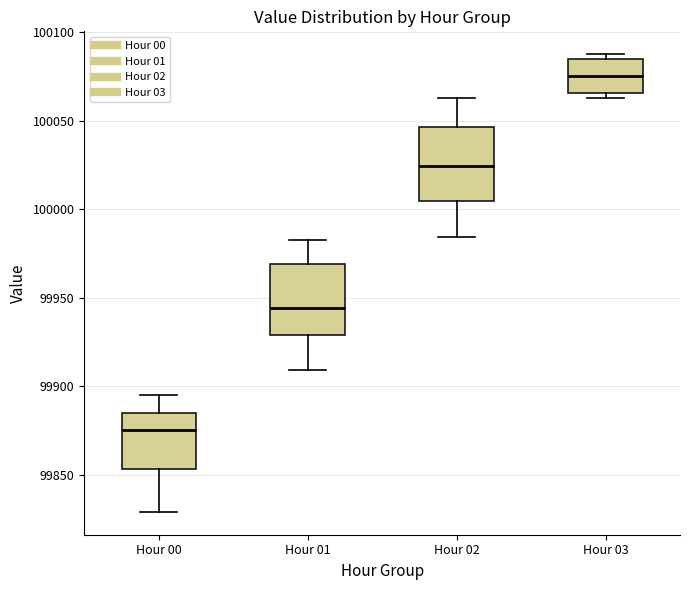

Which box has the highest median line?

Hour 03